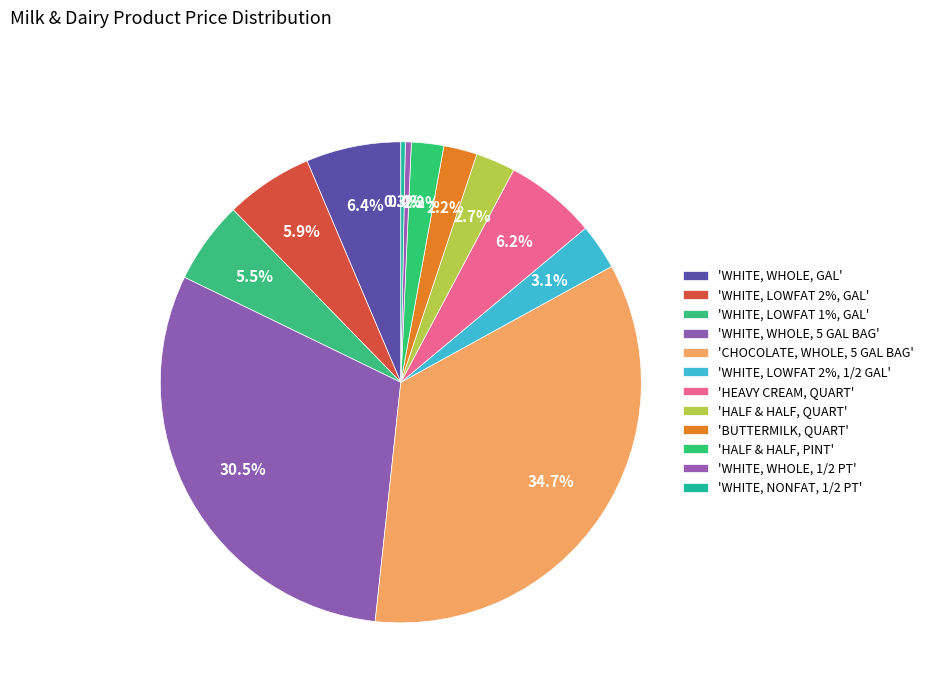

Does any single category account for the majority?

No